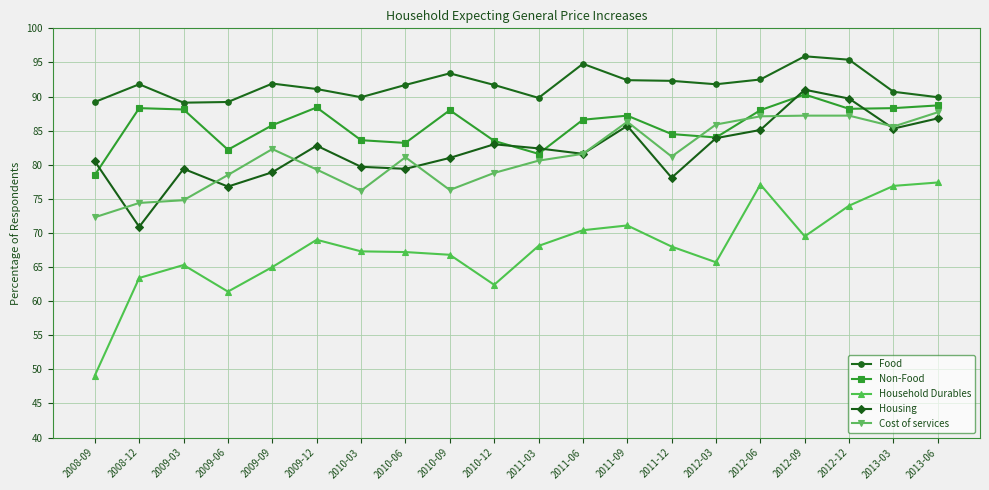

At which label does Non-Food reach its minimum?

2008-09